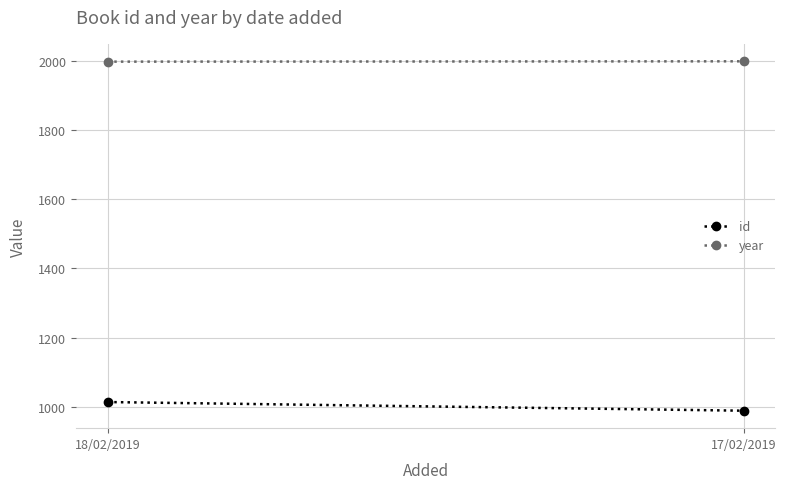

Which series has the largest total across all categories?

year